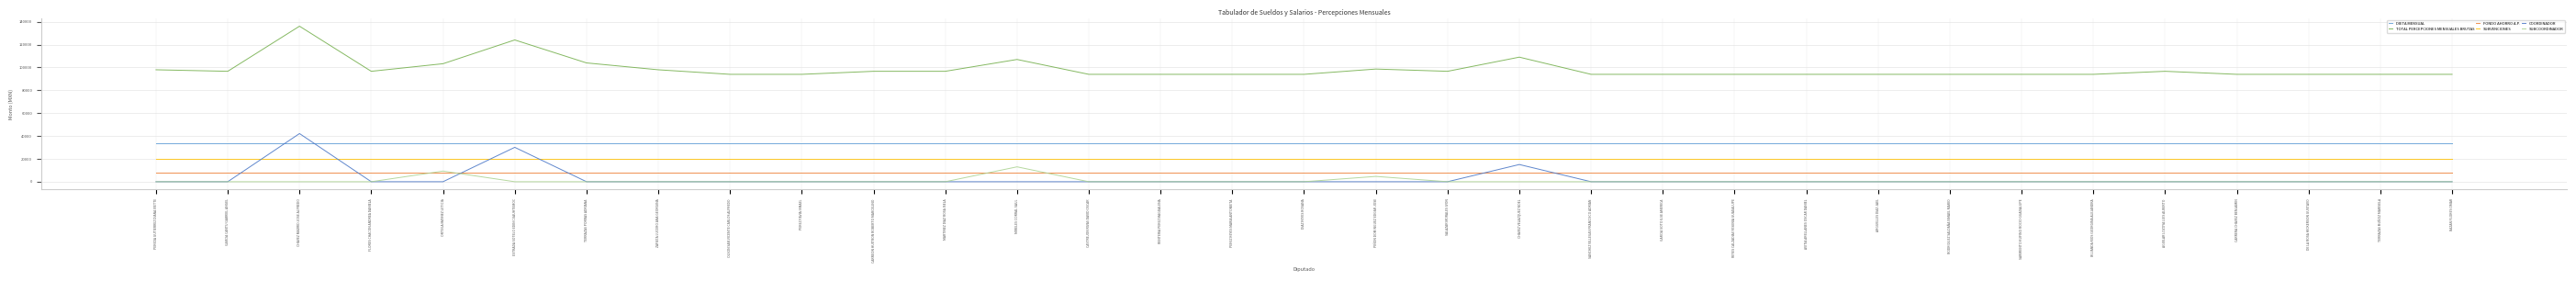

True or false: FONDO AHORRO A.P. and TOTAL PERCEPCIONES MENSUALES BRUTAS cross at least once.

False